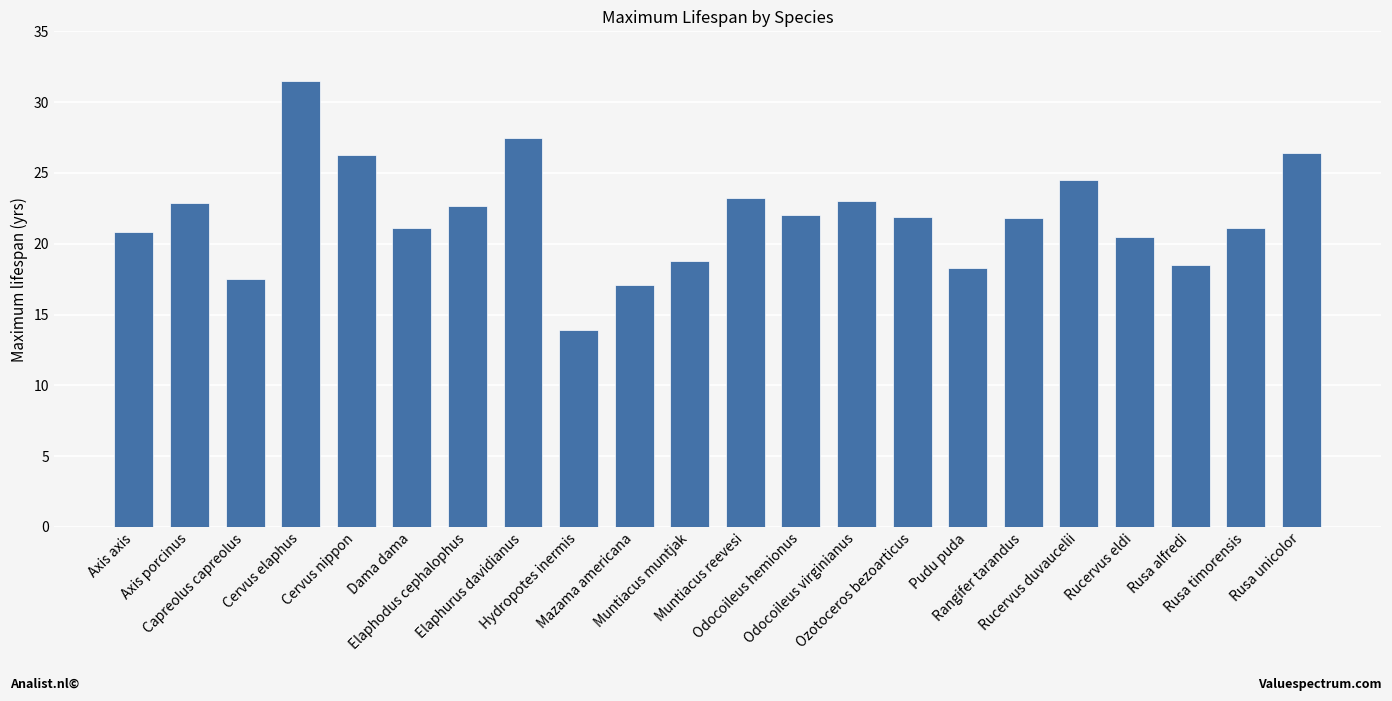

What is the change in value from Capreolus capreolus to Rusa alfredi?

+1.0